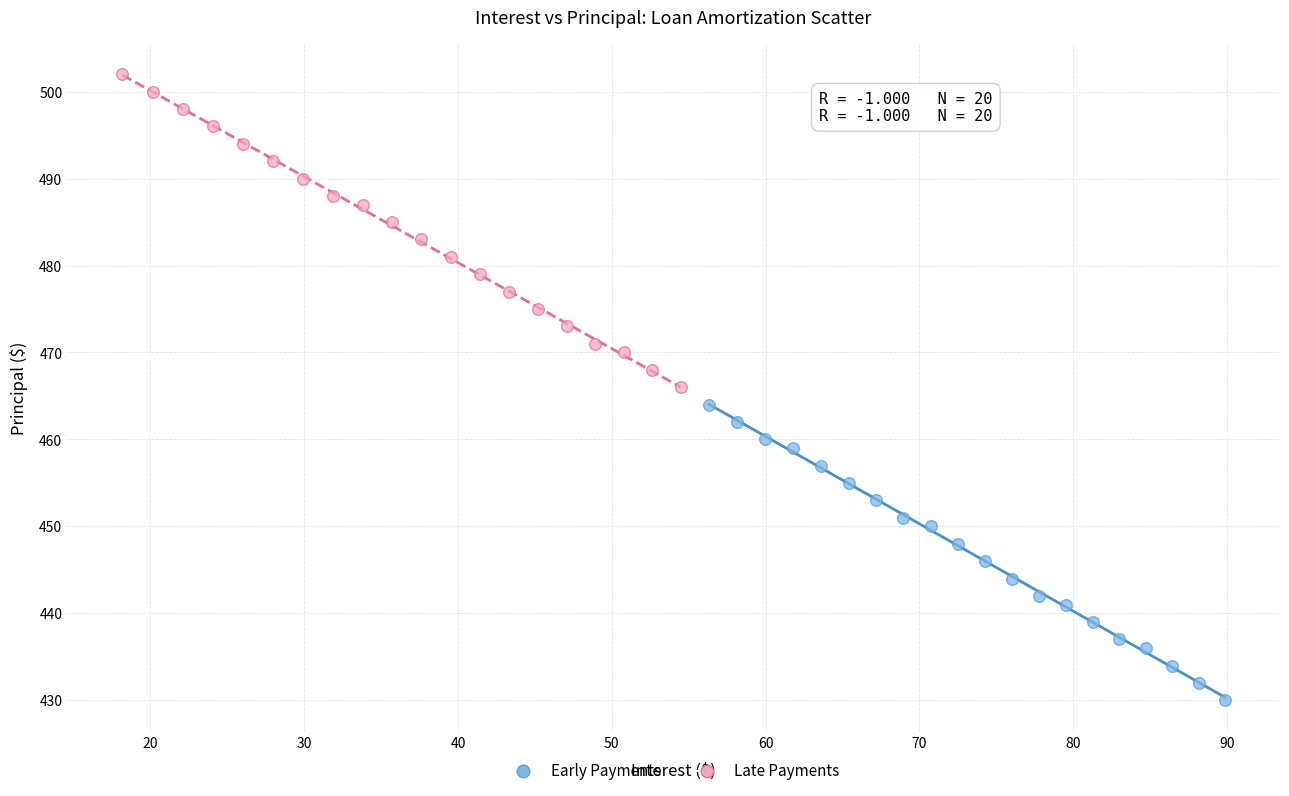

What are all the series names shown in the legend?

Early Payments, Late Payments